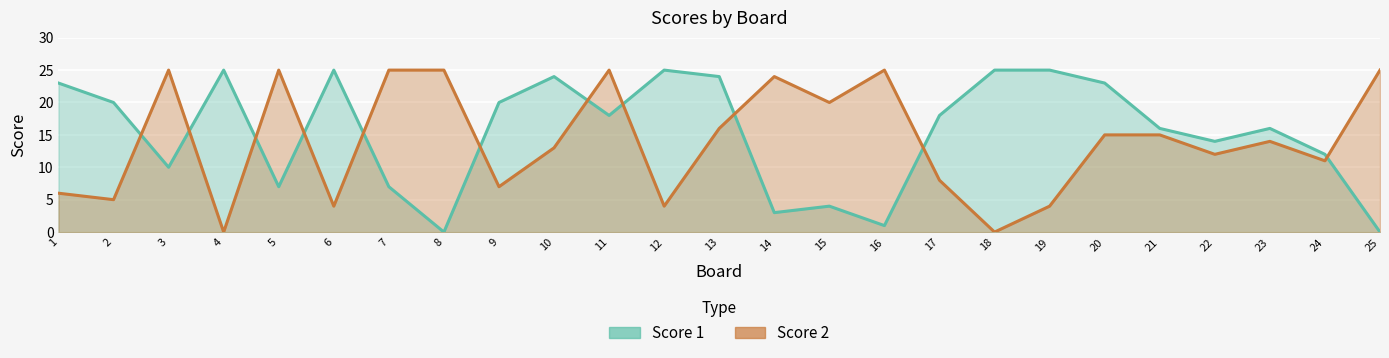

At 8, list the series in order from largest to smallest.

Score 2, Score 1